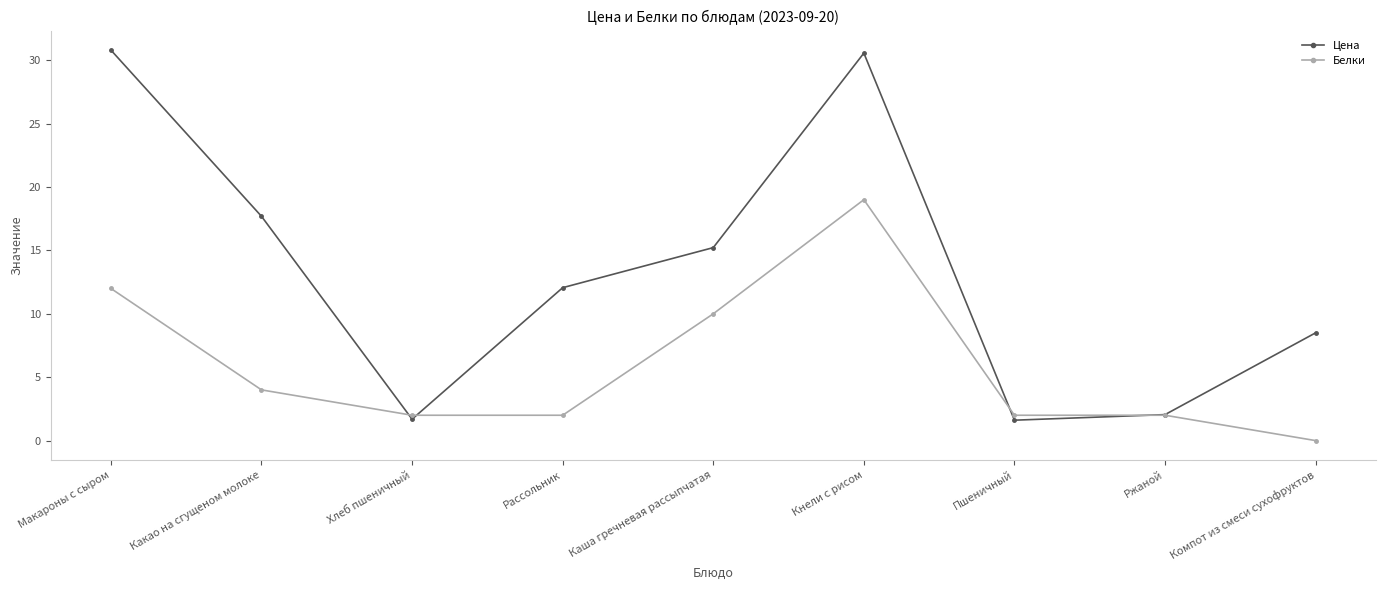

What is the value of the Белки point at the 6th from the left?

19.0